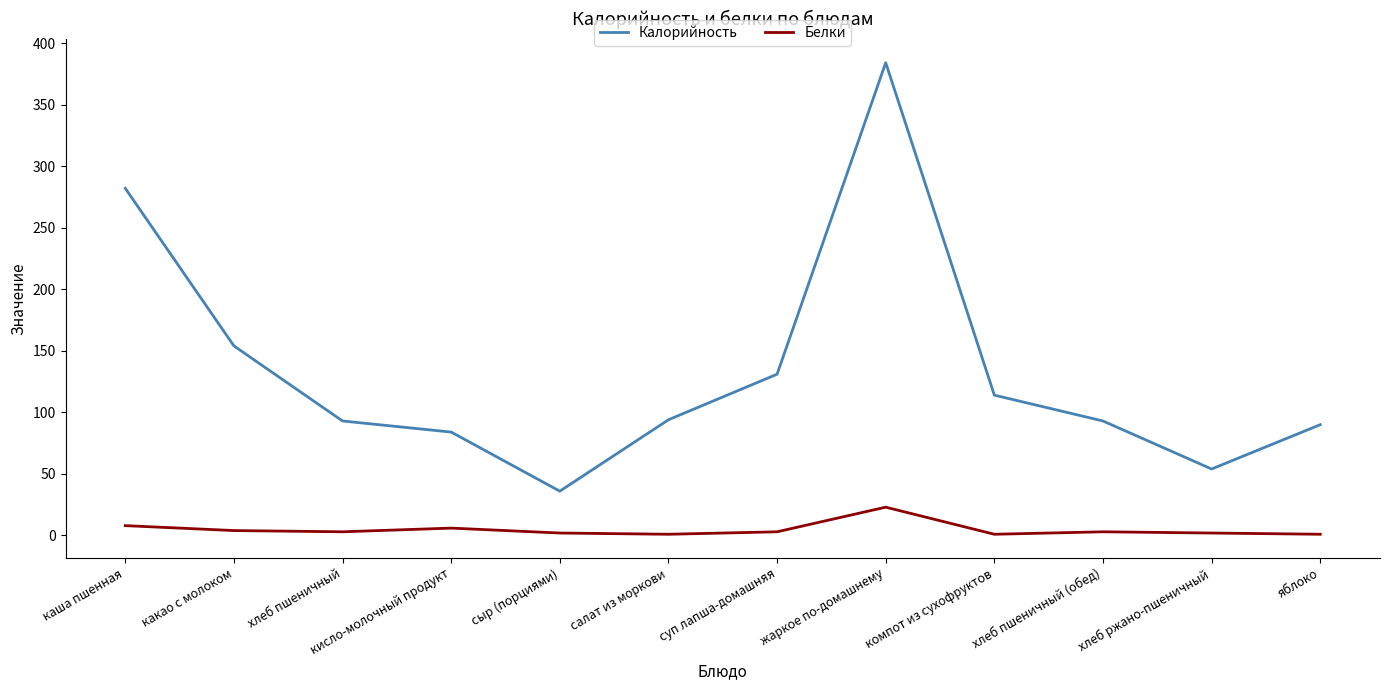

What position from the right is каша пшенная?

12